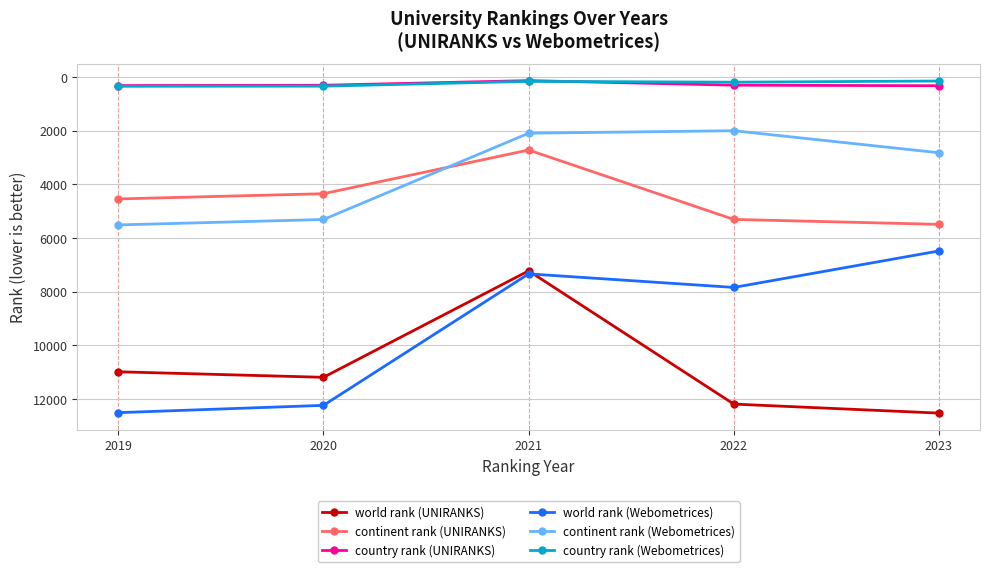

At 2022, list the series in order from smallest to largest.

country rank (Webometrices), country rank (UNIRANKS), continent rank (Webometrices), continent rank (UNIRANKS), world rank (Webometrices), world rank (UNIRANKS)